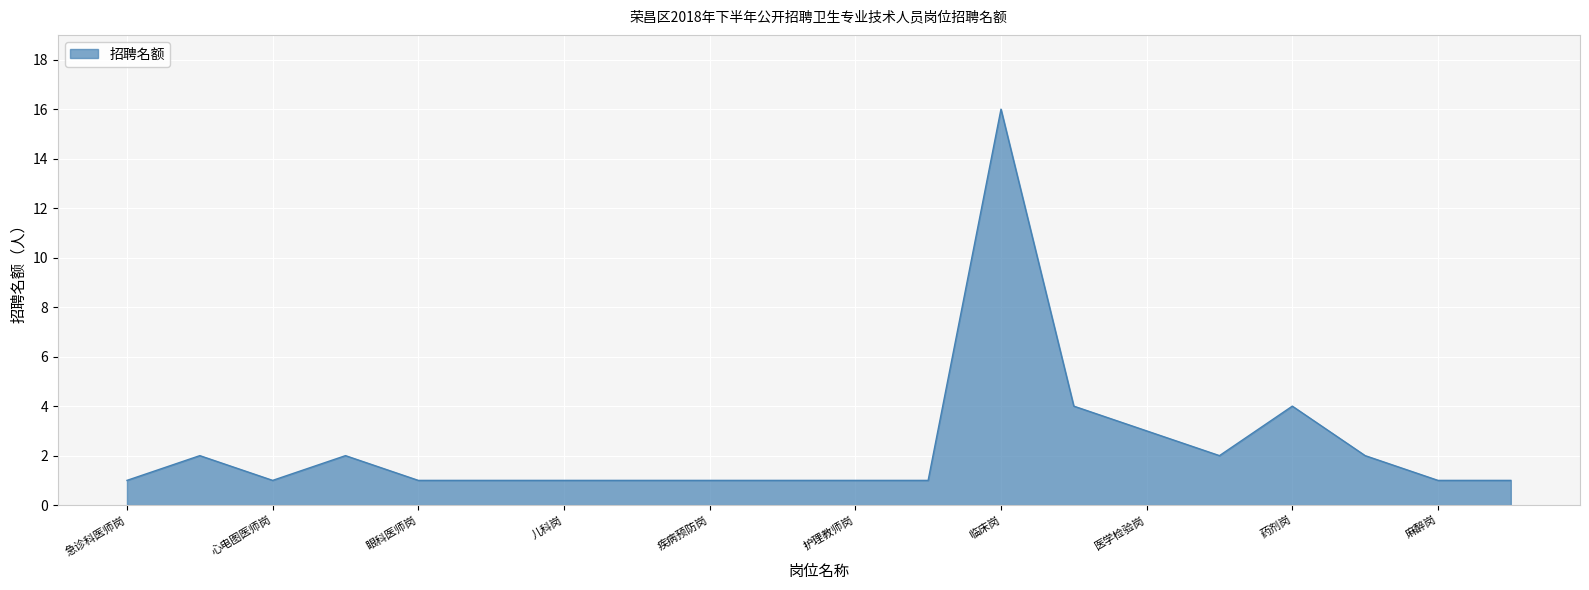

What is the maximum value shown in the chart?

16